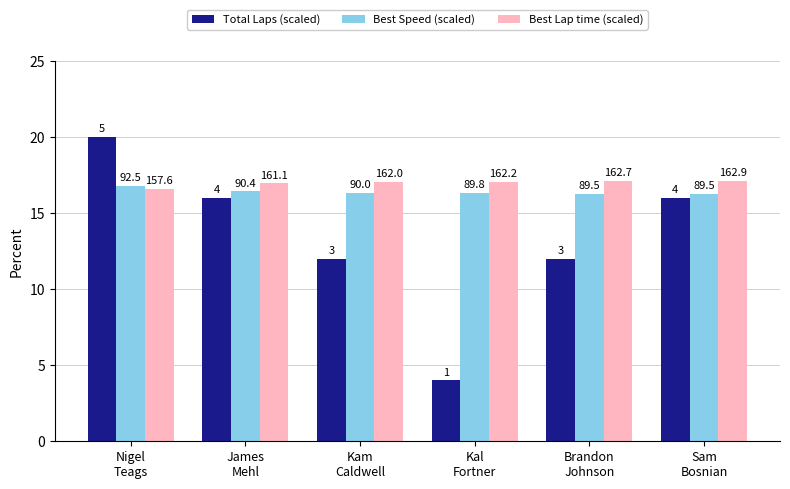

Reading left to right, list all the values displayed in this chart.

Total Laps (scaled): 20.0	16.0	12.0	4.0	12.0	16.0
Best Speed (scaled): 16.8	16.4	16.4	16.3	16.3	16.3
Best Lap time (scaled): 16.6	17.0	17.1	17.1	17.1	17.1